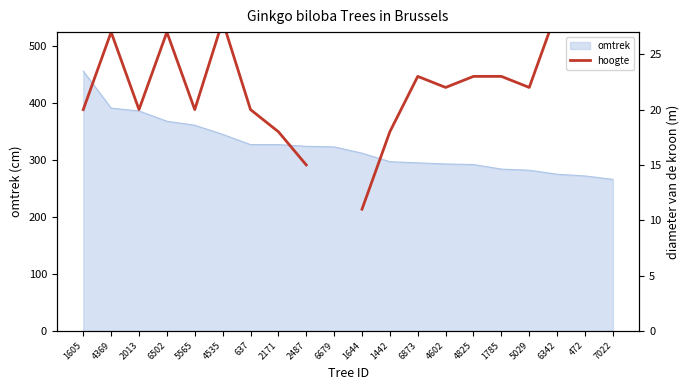

The value at 2013 is 28.5. True or false?

False